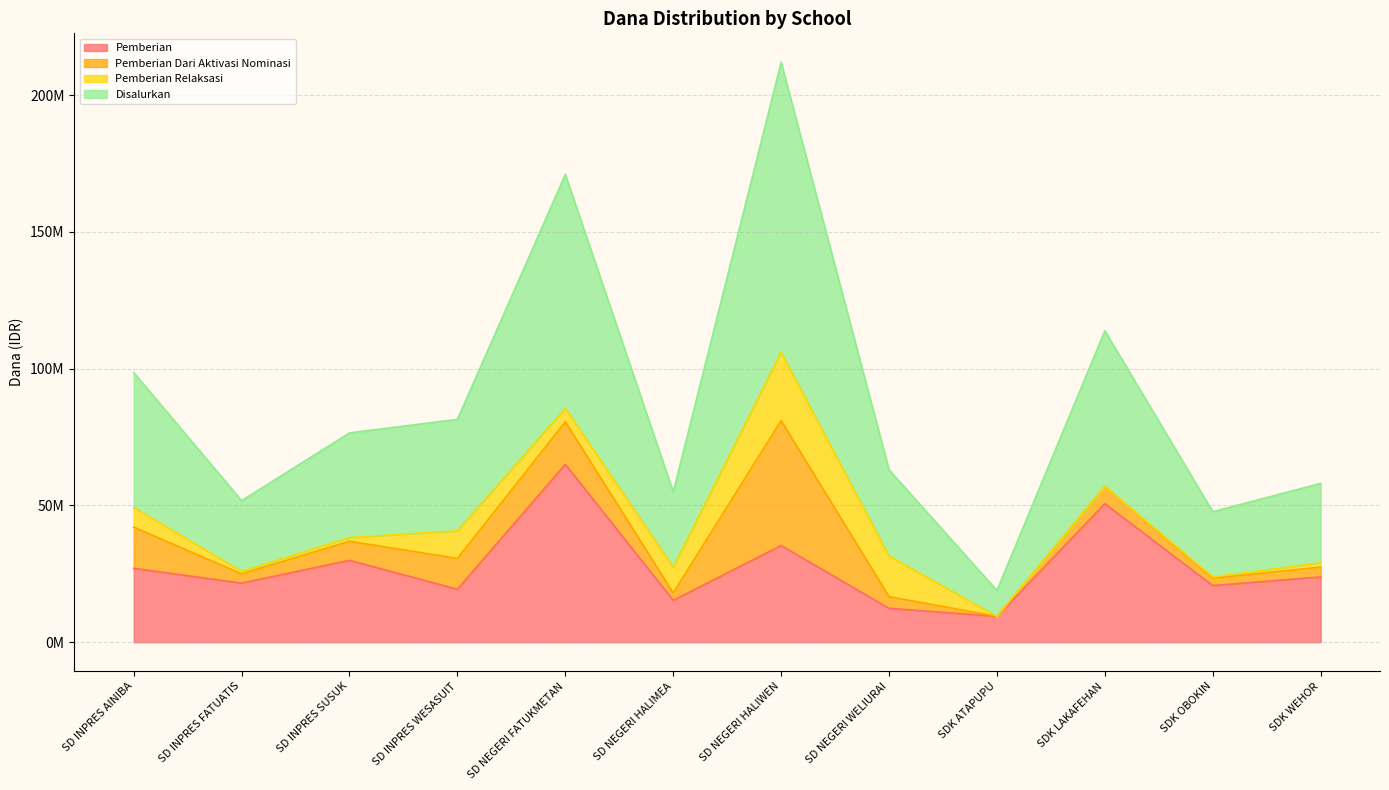

How many categories are shown in the chart?

12